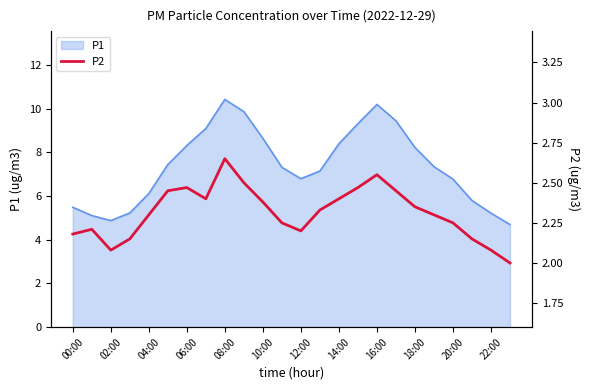

True or false: P1 has a value of 8.4 at 14:00.

True